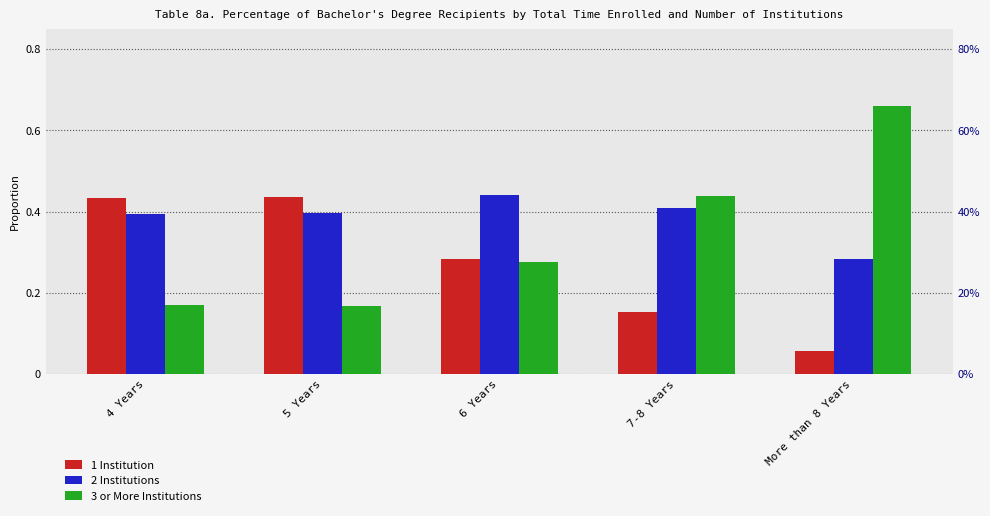

Is the value of 3 or More Institutions at 7-8 Years greater than the value of 2 Institutions at More than 8 Years?

Yes